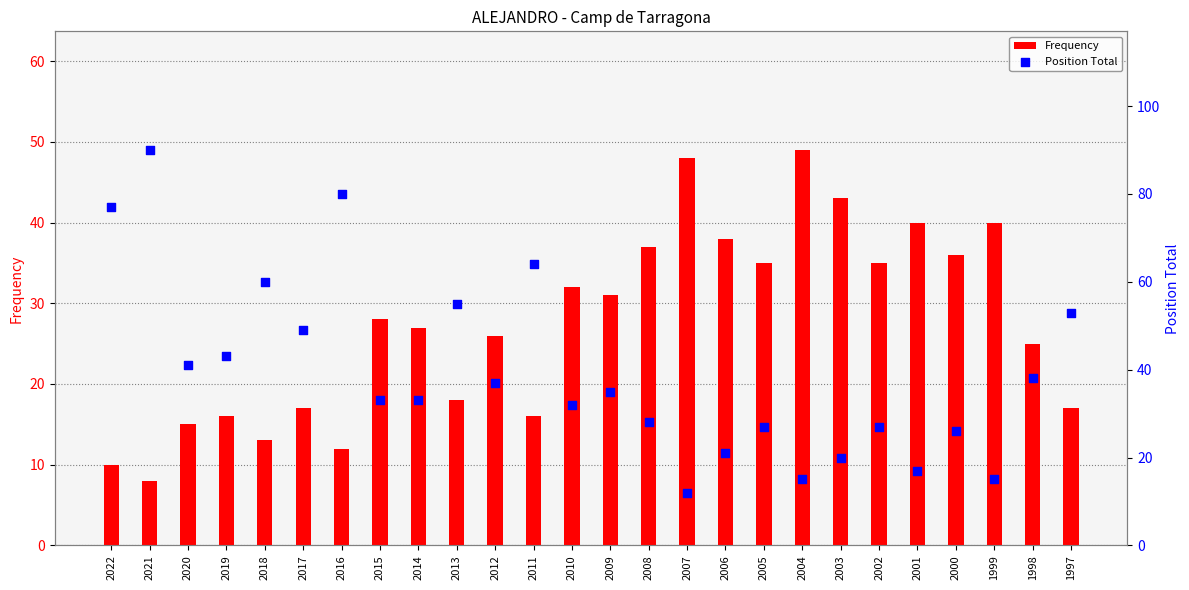

Which series has the widest spread of Y values?

Position Total